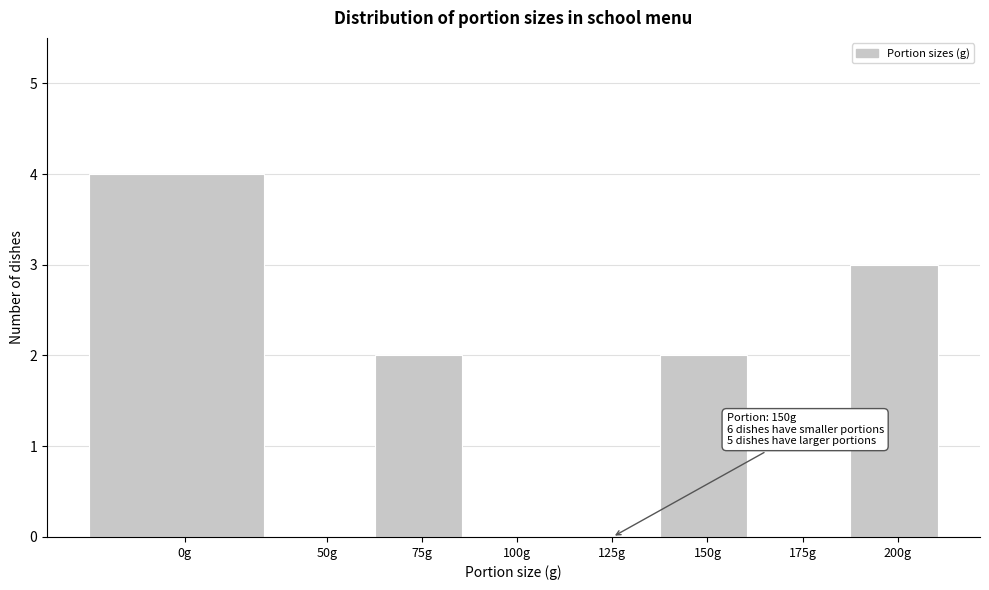

Reading right to left, extract all data points from this chart.

200g=3	175g=0	150g=2	125g=0	100g=0	75g=2	50g=0	0g=4